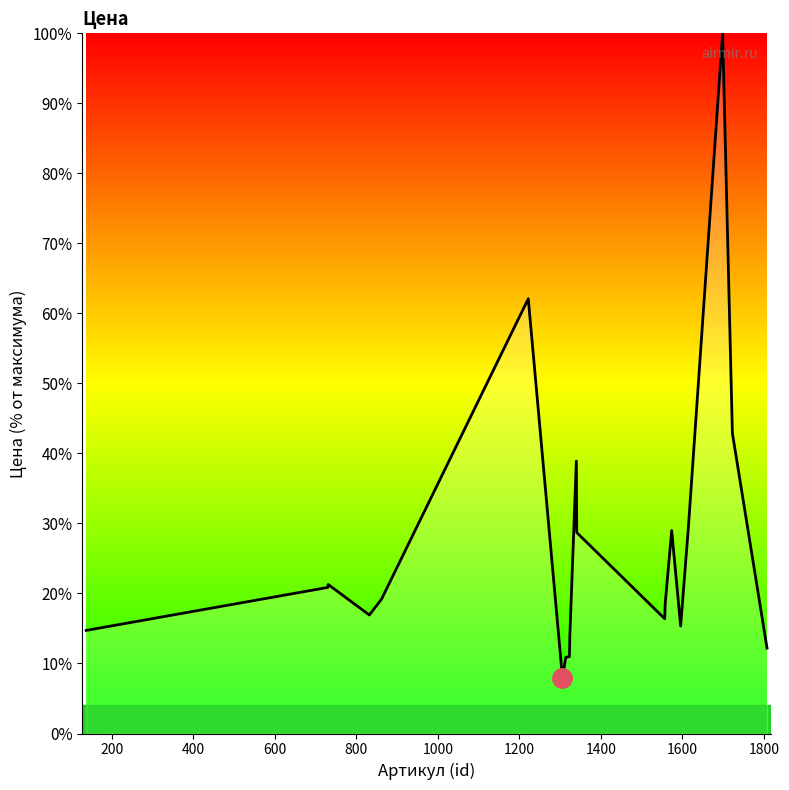

What is the greatest value displayed?

100.0